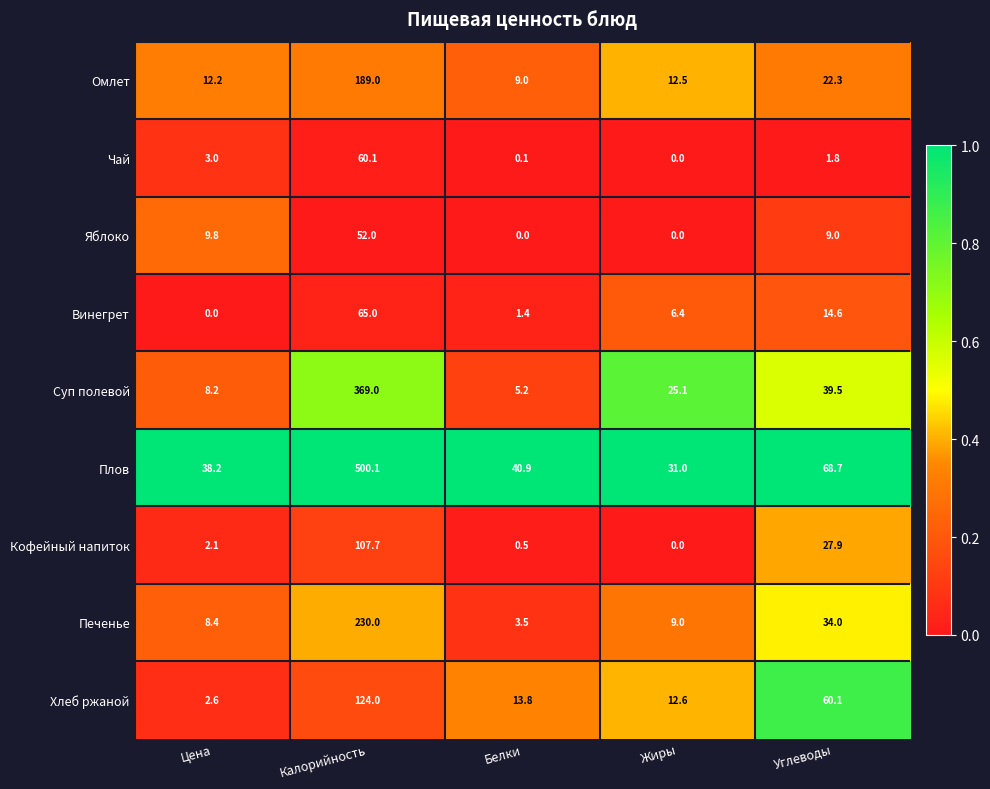

Which series has the largest range (max minus min)?

Плов